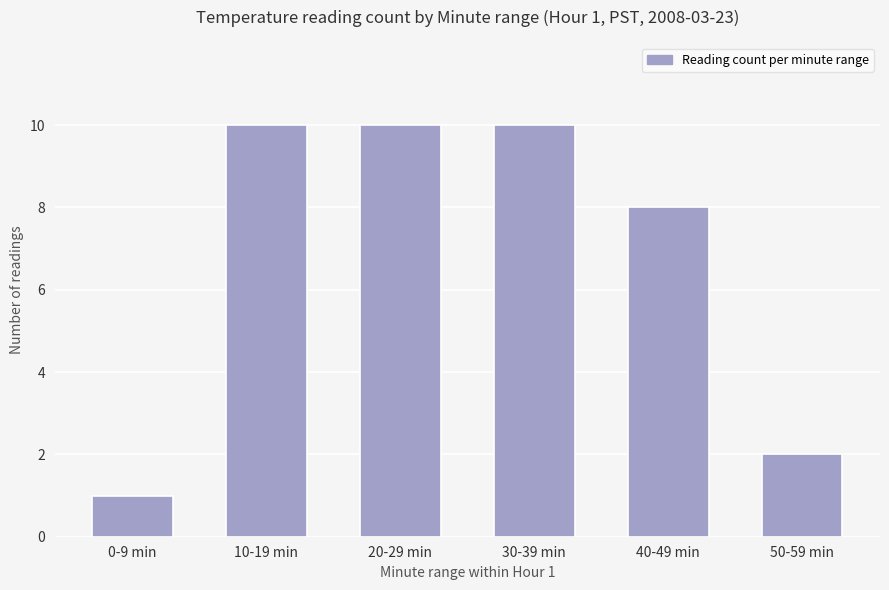

Count the number of categories in the chart.

6